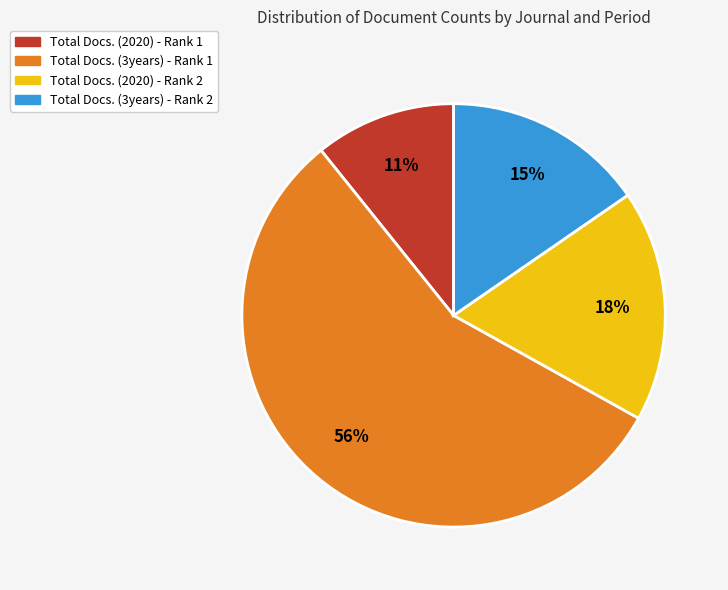

Is Total Docs. (3years) - Rank 1 the majority of the pie?

Yes